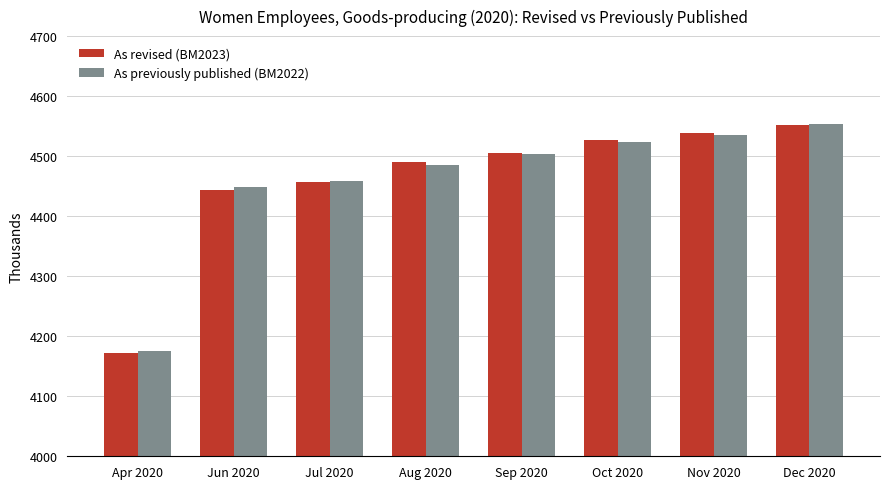

What is the difference between the maximum and minimum values in the As revised (BM2023) series?

380